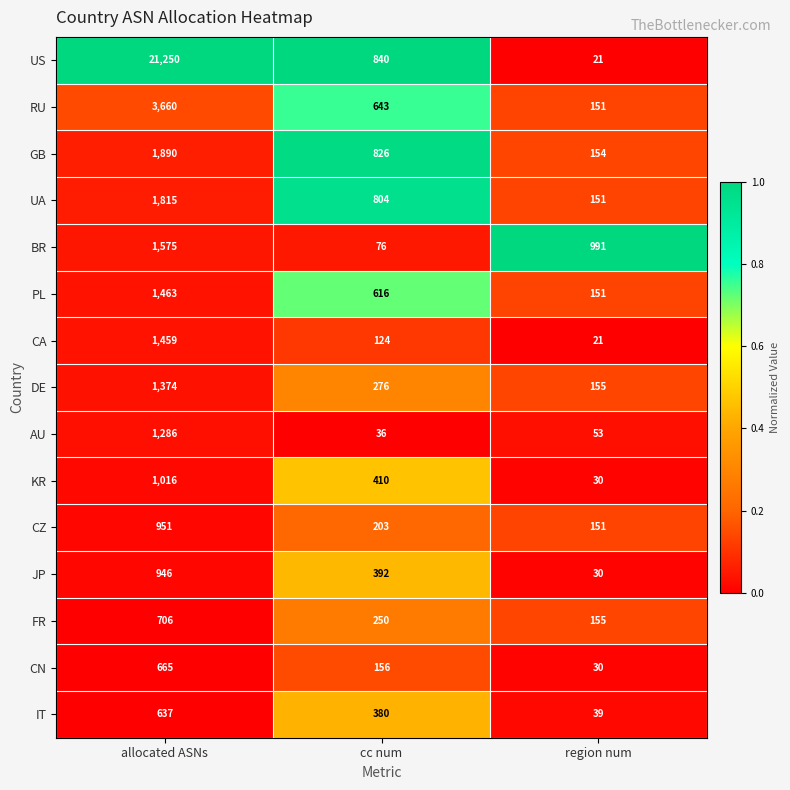

Which series has the largest total across all categories?

US